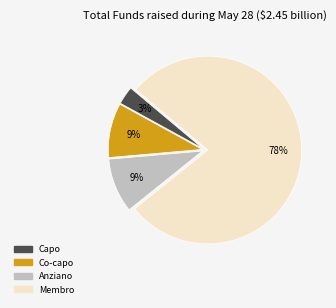

What is the largest slice in the pie chart?

Membro